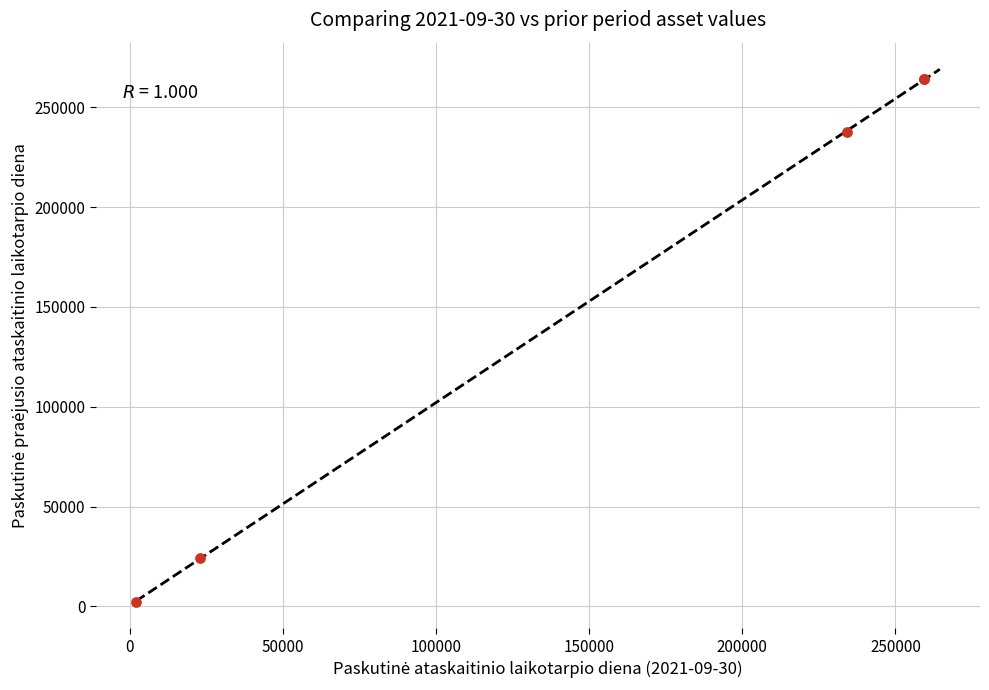

What Y value in the scatter plot is closest to 133313?

237468.5